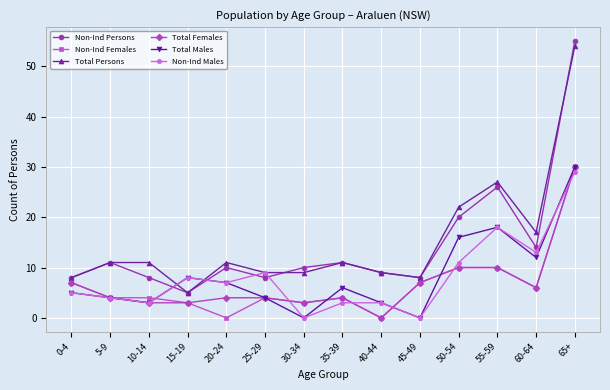

What is the total value across all series at 65+?

228